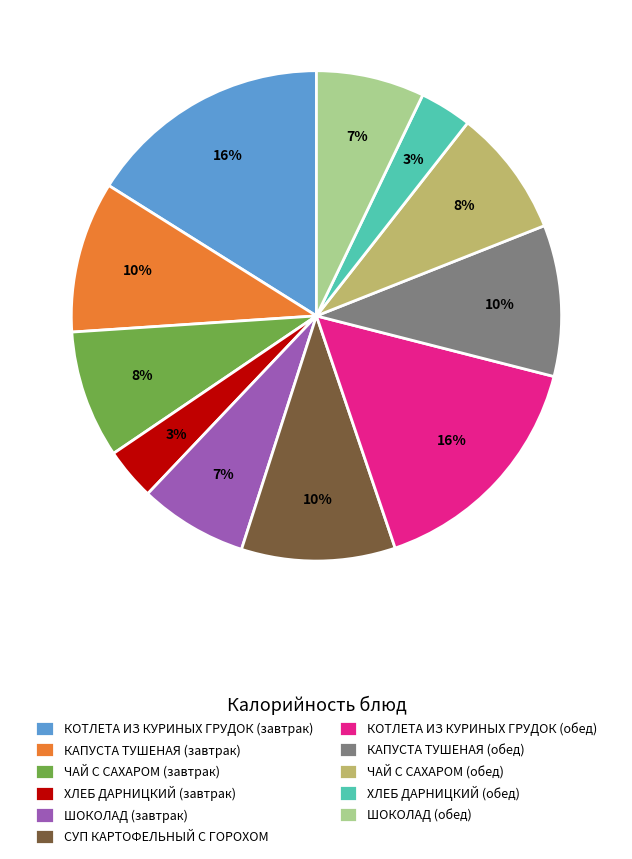

Is there any slice that represents more than half of the pie?

No